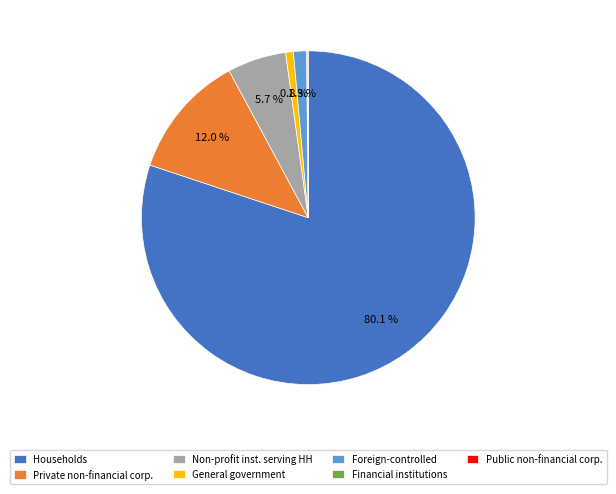

What is the largest slice in the pie chart?

Households